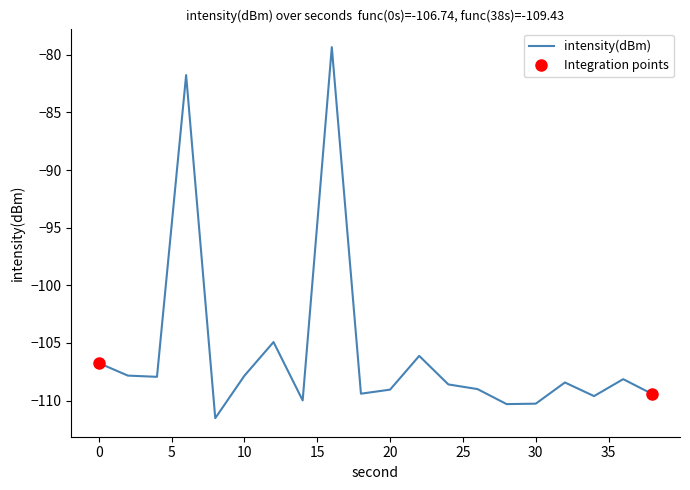

Which has a higher value, 14 or 18?

18